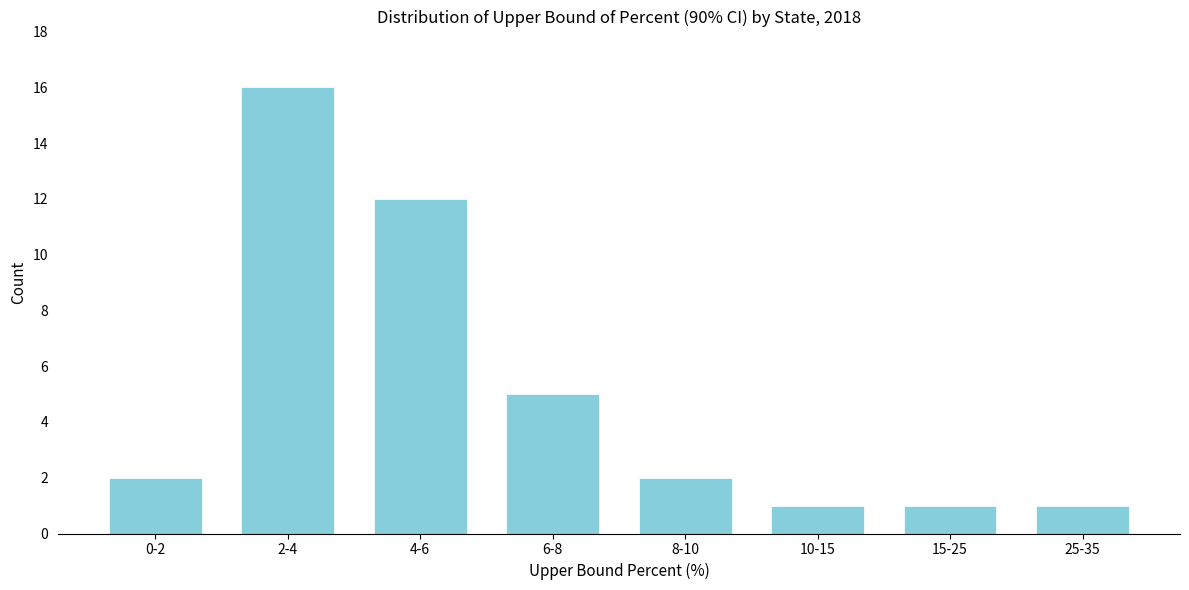

Reading left to right, extract all data points from this chart.

0-2=2	2-4=16	4-6=12	6-8=5	8-10=2	10-15=1	15-25=1	25-35=1